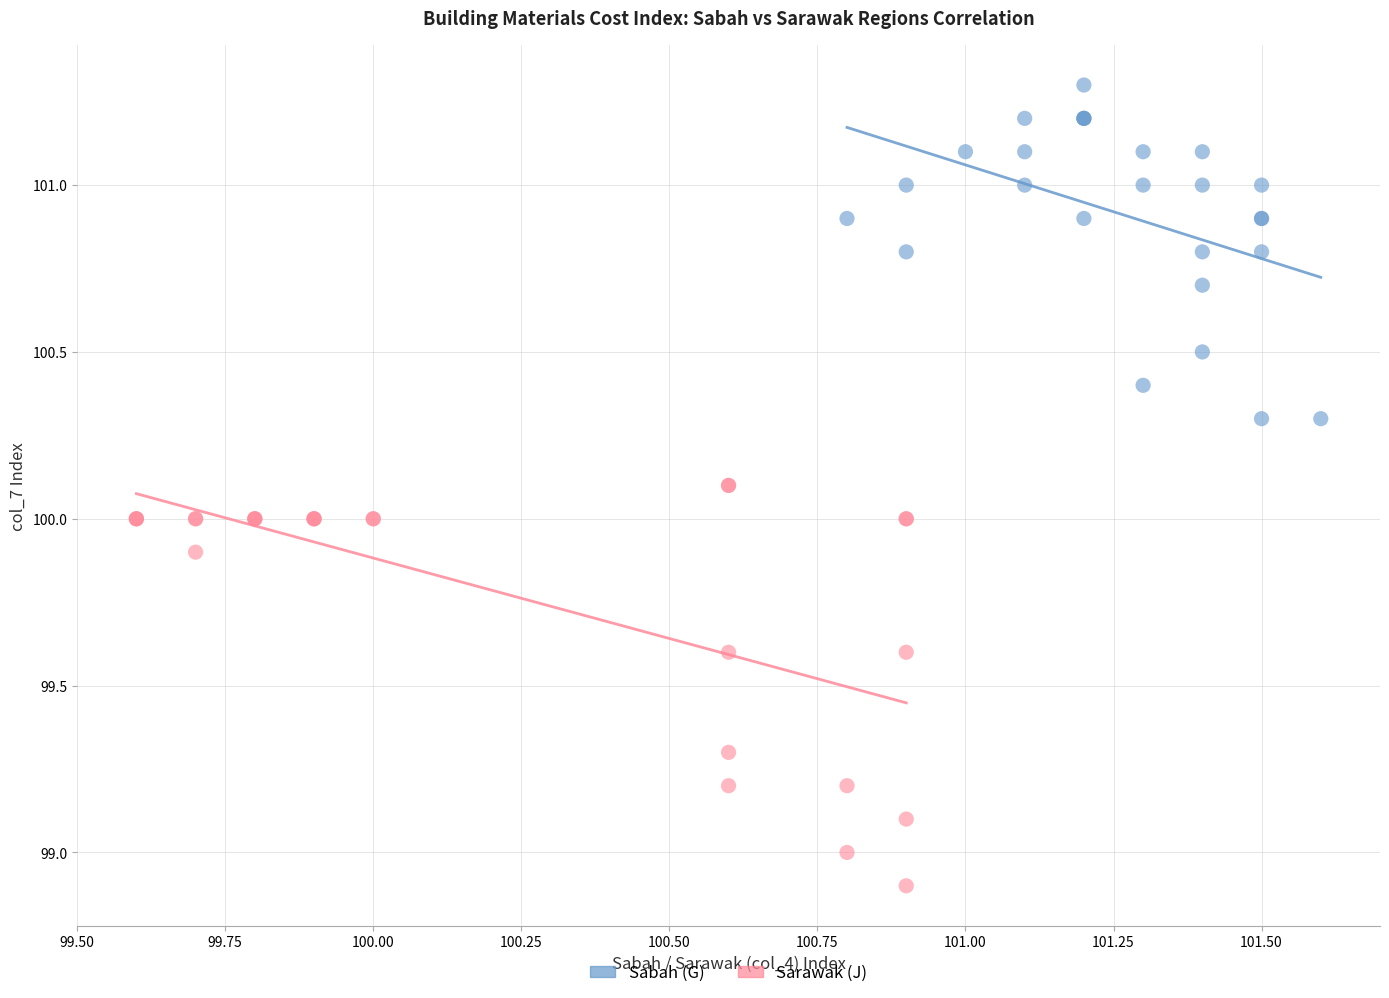

Which series reaches the minimum Y coordinate?

Sarawak (J)